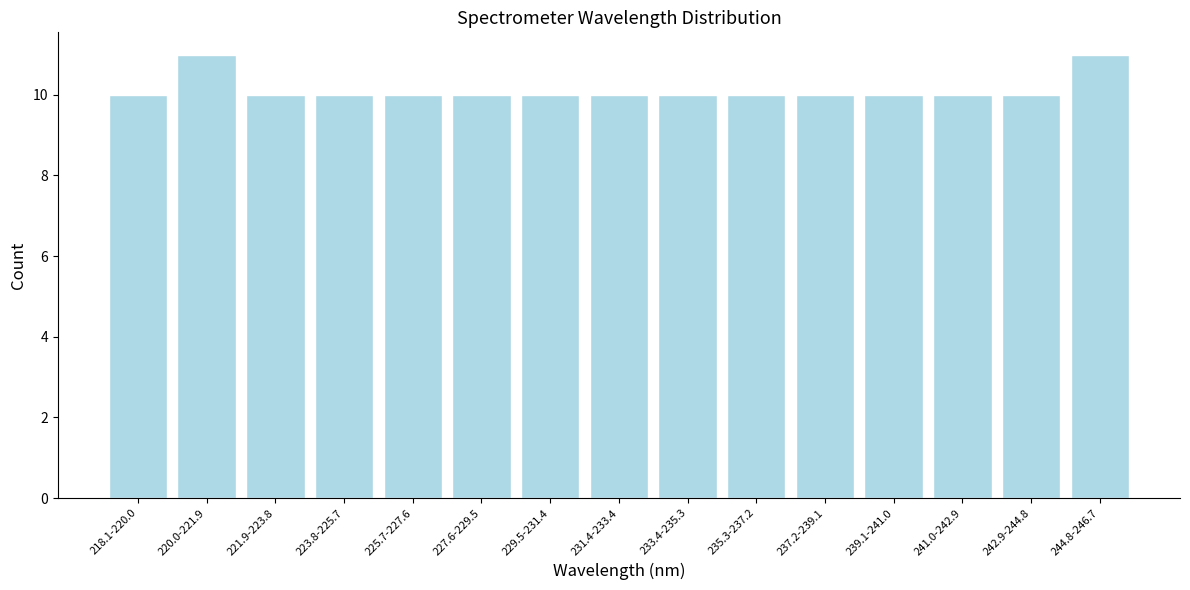

Reading left to right, transcribe all the data shown in this chart.

218.1-220.0=10	220.0-221.9=11	221.9-223.8=10	223.8-225.7=10	225.7-227.6=10	227.6-229.5=10	229.5-231.4=10	231.4-233.4=10	233.4-235.3=10	235.3-237.2=10	237.2-239.1=10	239.1-241.0=10	241.0-242.9=10	242.9-244.8=10	244.8-246.7=11